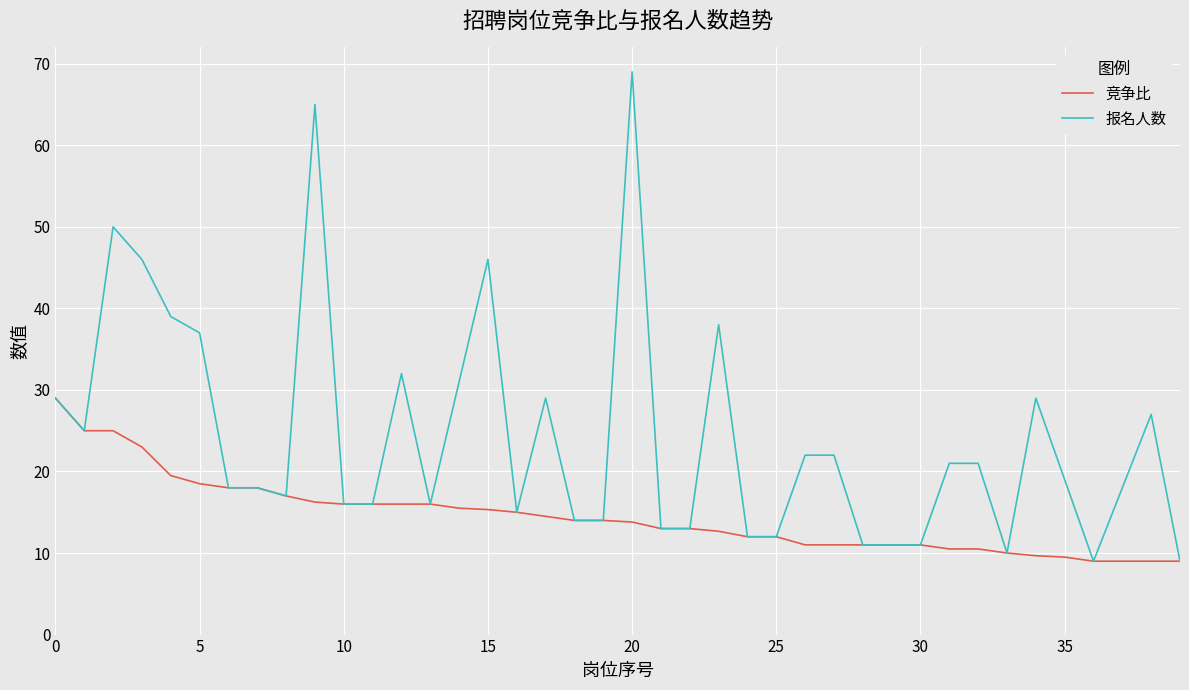

Which series has the largest range (max minus min)?

报名人数